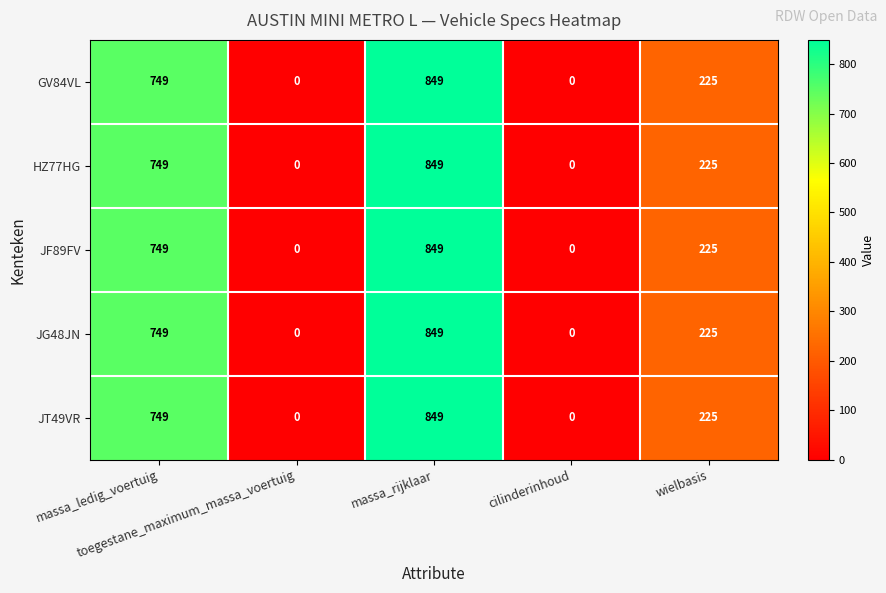

What is the difference between the maximum and minimum values in the JT49VR series?

849